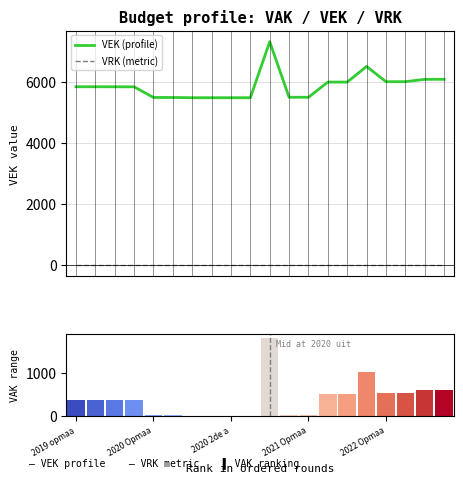

Which category has the lowest value across all series?

2019 opmaa